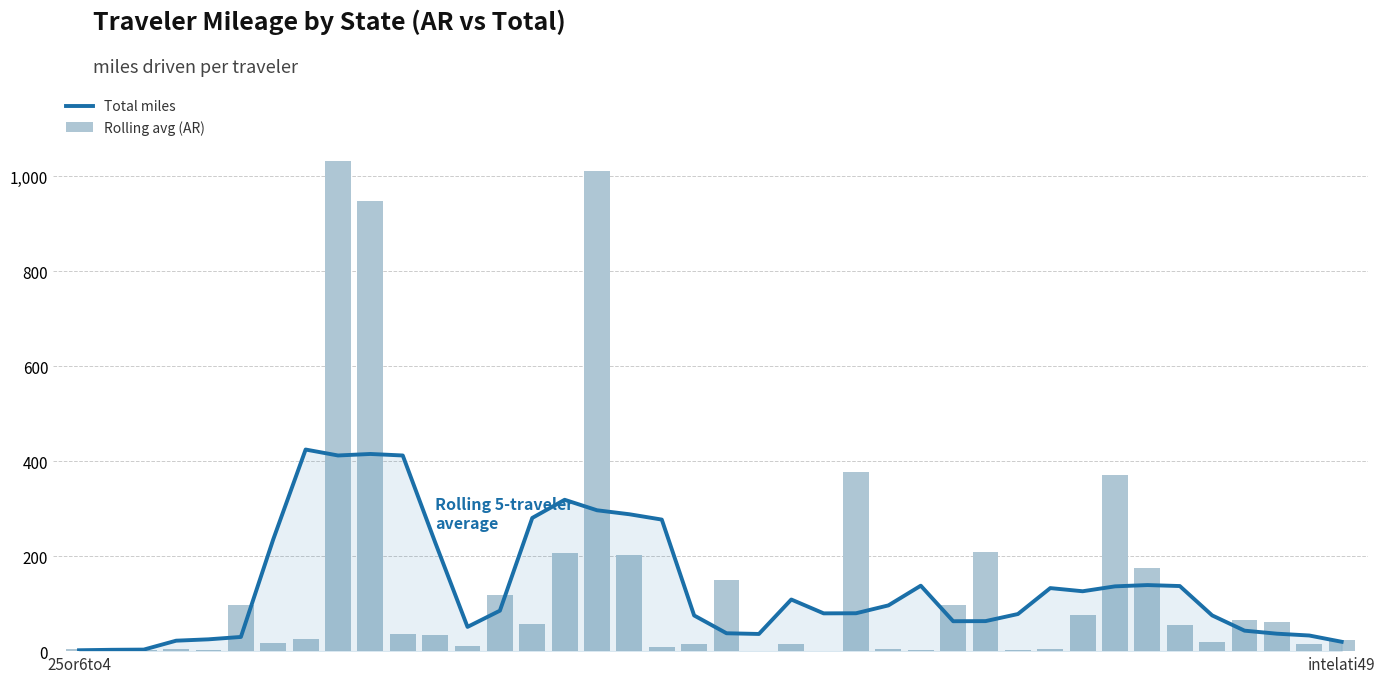

What is the value of the Total bar at the 32nd from the left?

76.4